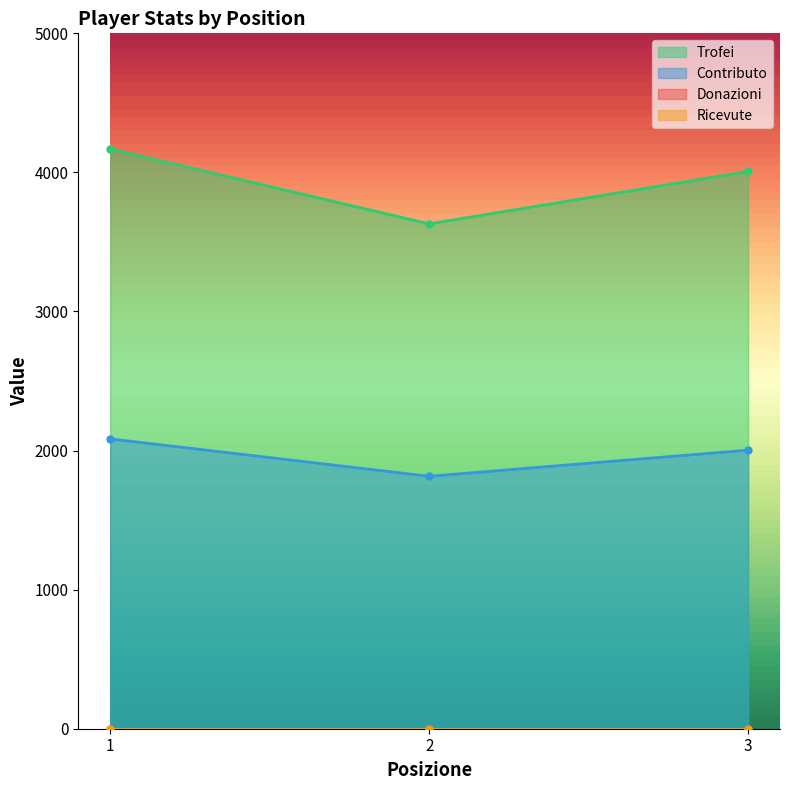

What is the lowest value of the Trofei series?

3630